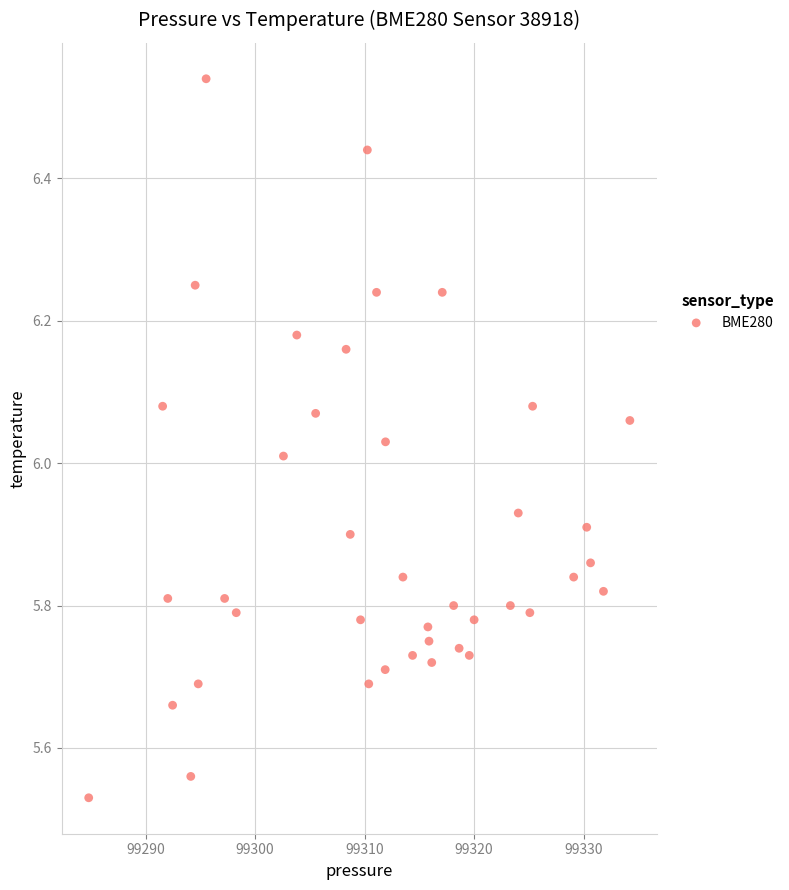

What is the range of Y values (max minus min)?

1.0